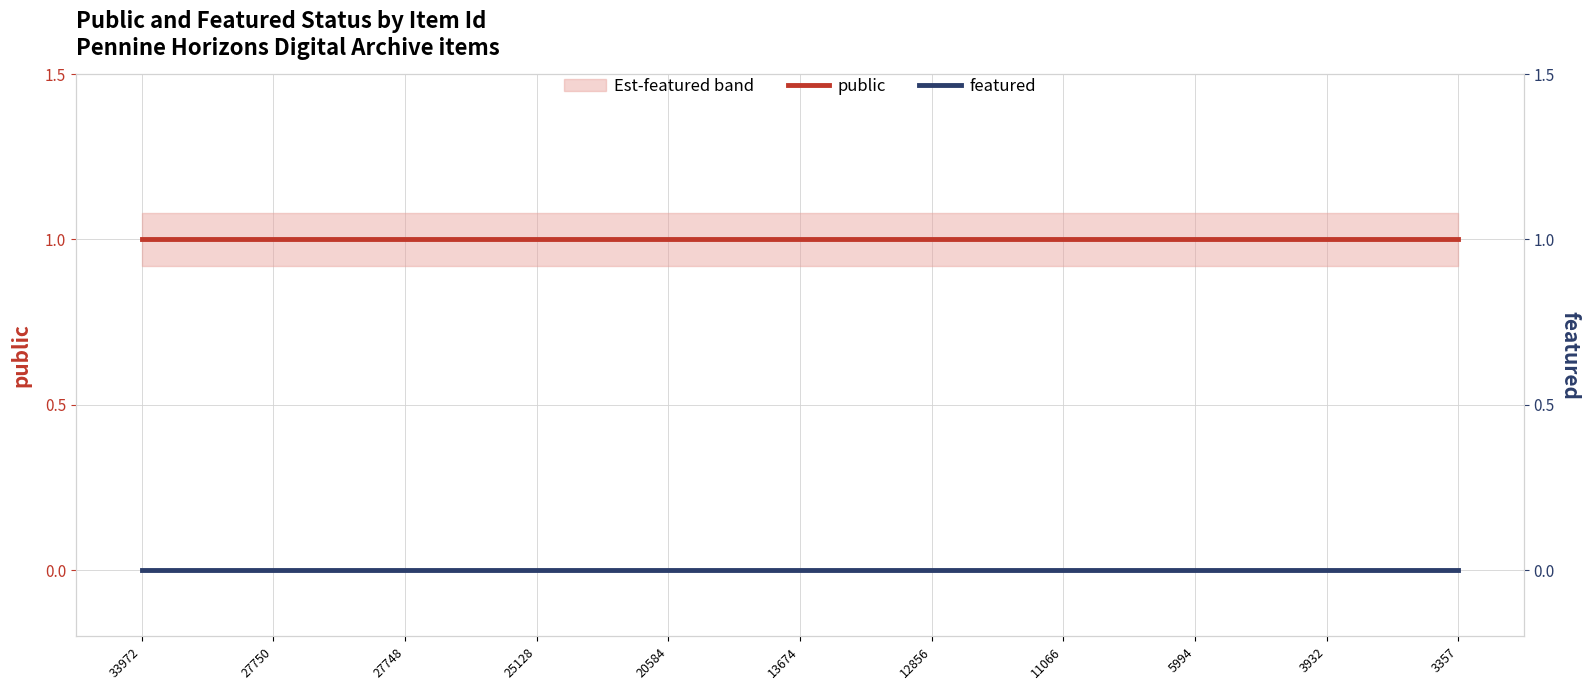

Rank the series by their maximum value, from highest to lowest.

public, featured